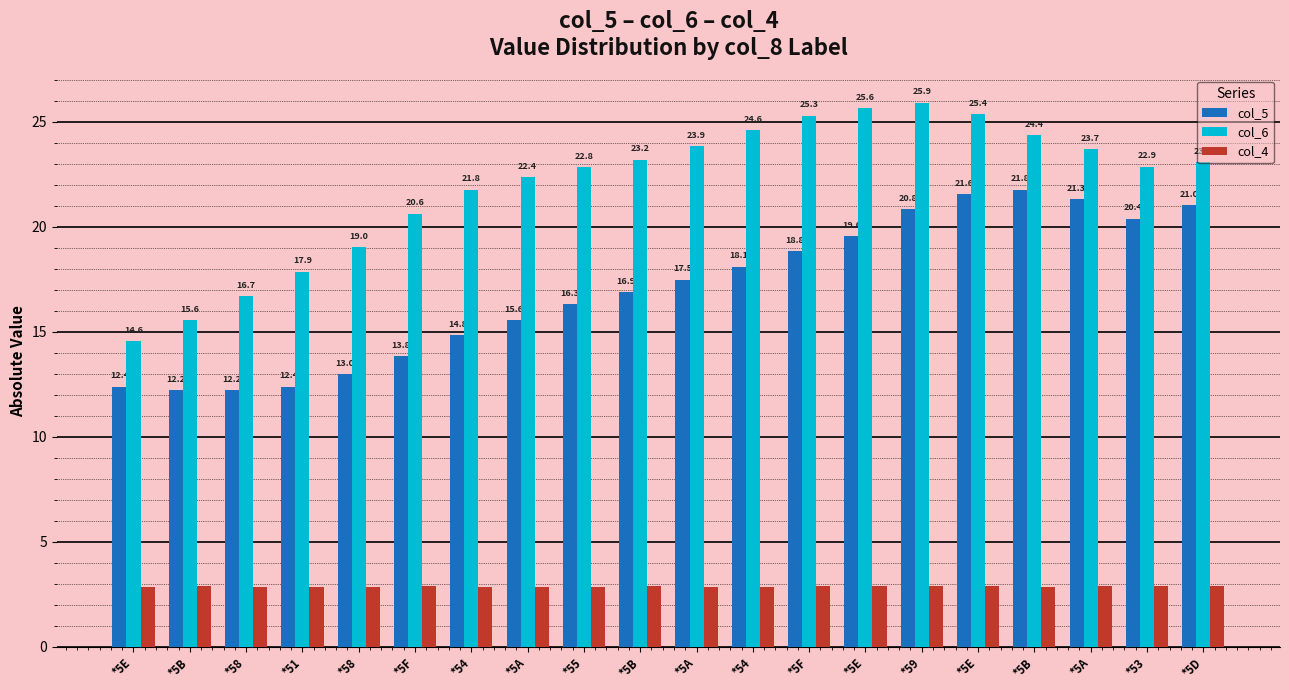

Which category has the highest value in the col_4 series?

*5B